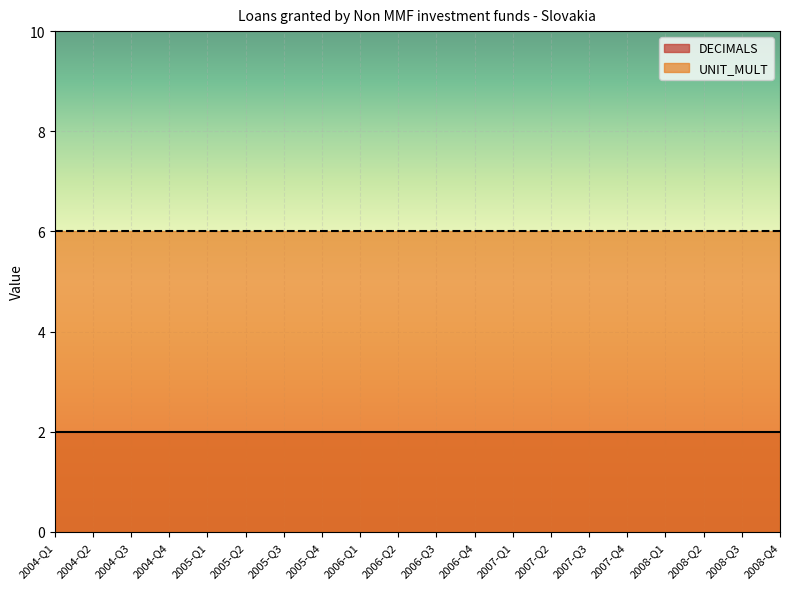

Which has a higher value, 2008-Q3 or 2008-Q4?

2008-Q3